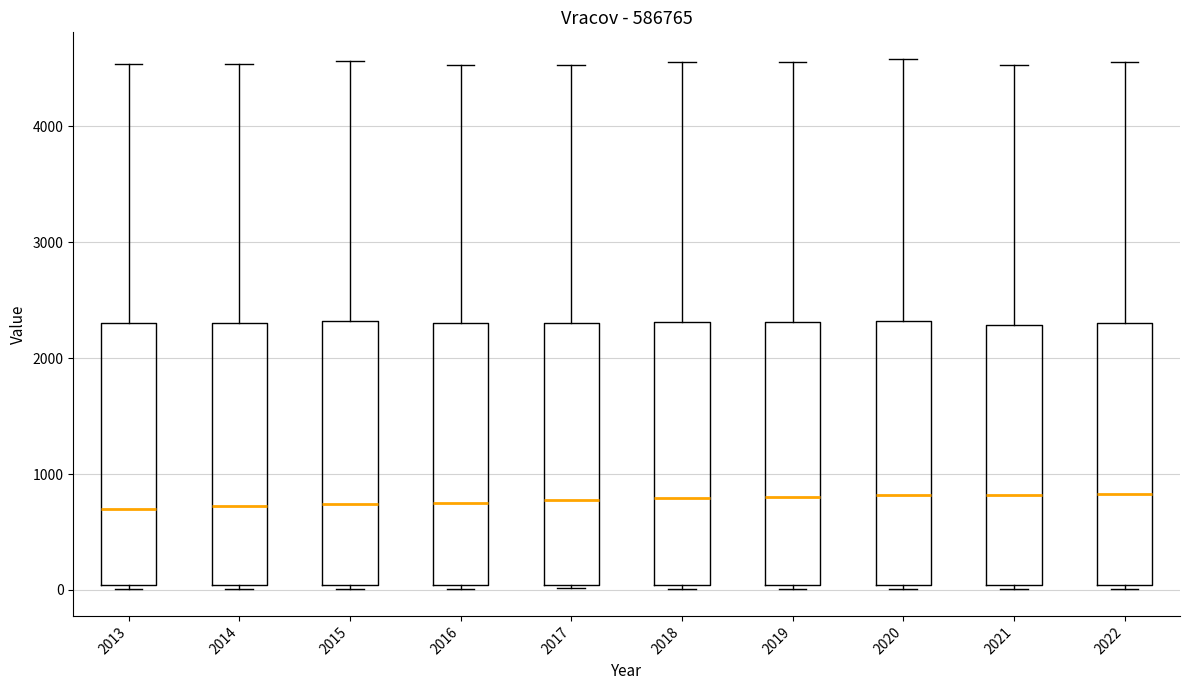

Reading left to right, read every box against the y-axis: the position of its median line, the range the box covers, and the ends of its whiskers. The values are not printed on the chart, so give them approximately, as read against the axis.

2013: median 700, box 0 to 2300, whiskers 0 (just below the box's lower edge) to 4500
2014: median 700, box 0 to 2300, whiskers 0 (just below the box's lower edge) to 4500
2015: median 700, box 0 to 2300, whiskers 0 to 4600
2016: median 800, box 0 to 2300, whiskers 0 (just below the box's lower edge) to 4500
2017: median 800, box 0 to 2300, whiskers 0 (just below the box's lower edge) to 4500
2018: median 800, box 0 to 2300, whiskers 0 to 4600
2019: median 800, box 0 to 2300, whiskers 0 (just below the box's lower edge) to 4600
2020: median 800, box 0 to 2300, whiskers 0 (just below the box's lower edge) to 4600
2021: median 800, box 0 to 2300, whiskers 0 (just below the box's lower edge) to 4500
2022: median 800, box 0 to 2300, whiskers 0 (just below the box's lower edge) to 4600